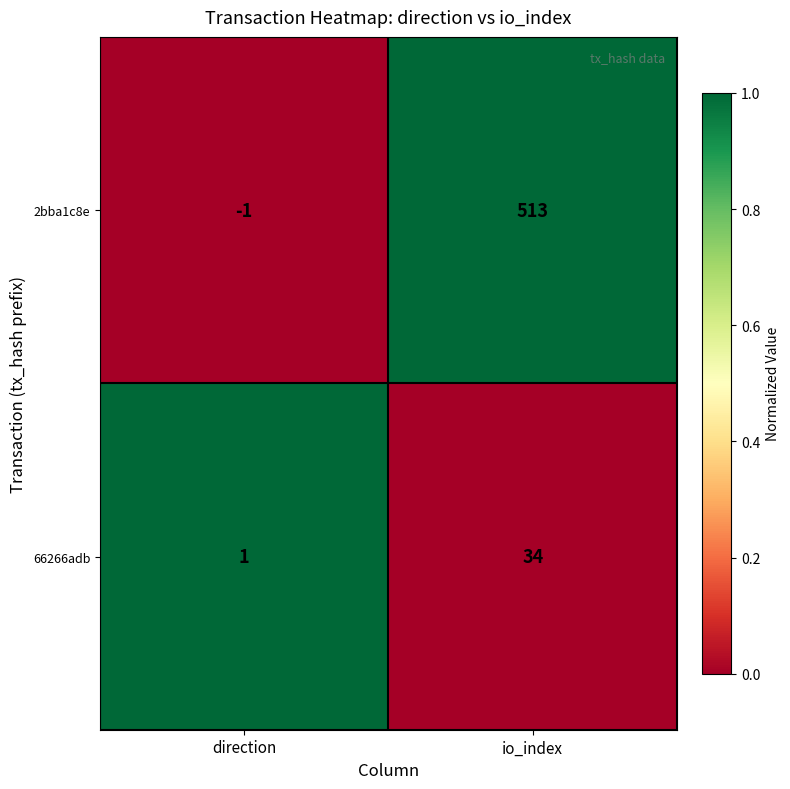

Read the 66266adb value at io_index.

34